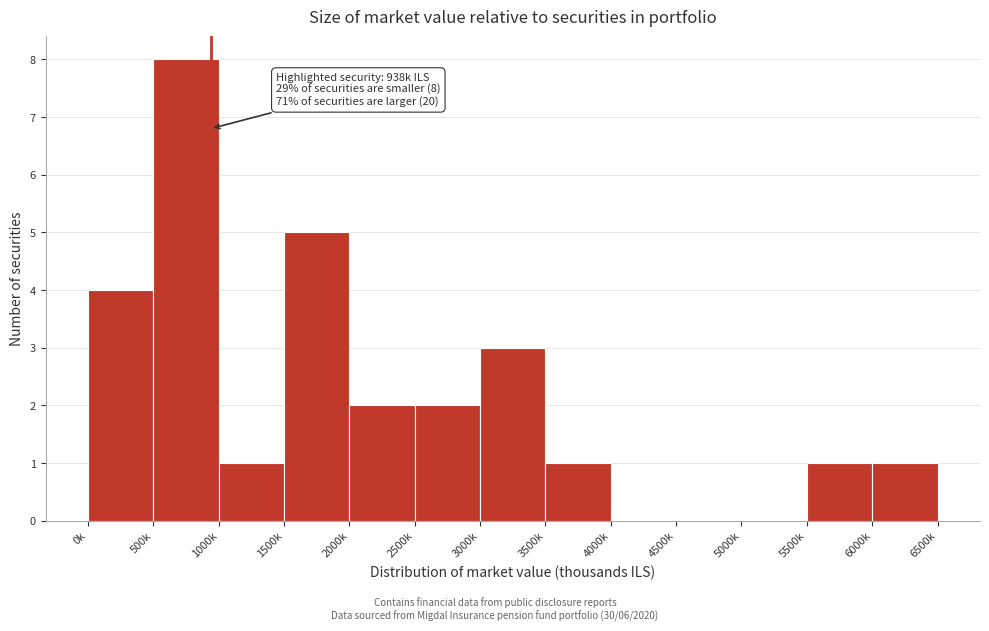

Reading left to right, list all the values displayed in this chart.

0k=4	500k=8	1000k=1	1500k=5	2000k=2	2500k=2	3000k=3	3500k=1	4000k=0	4500k=0	5000k=0	5500k=1	6000k=1